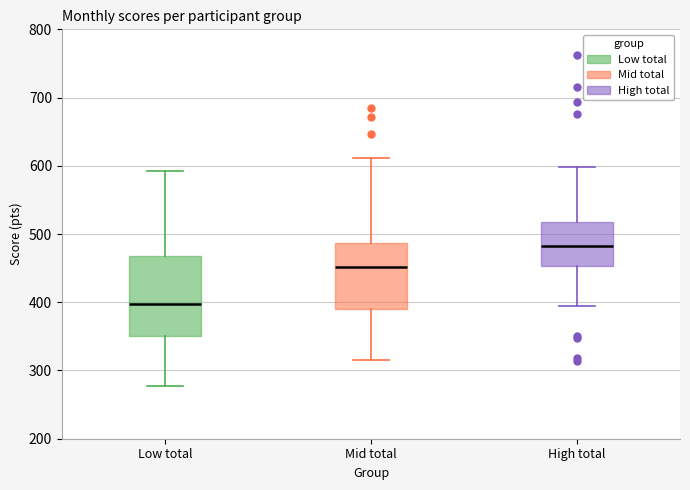

Which box's median line is the highest?

High total